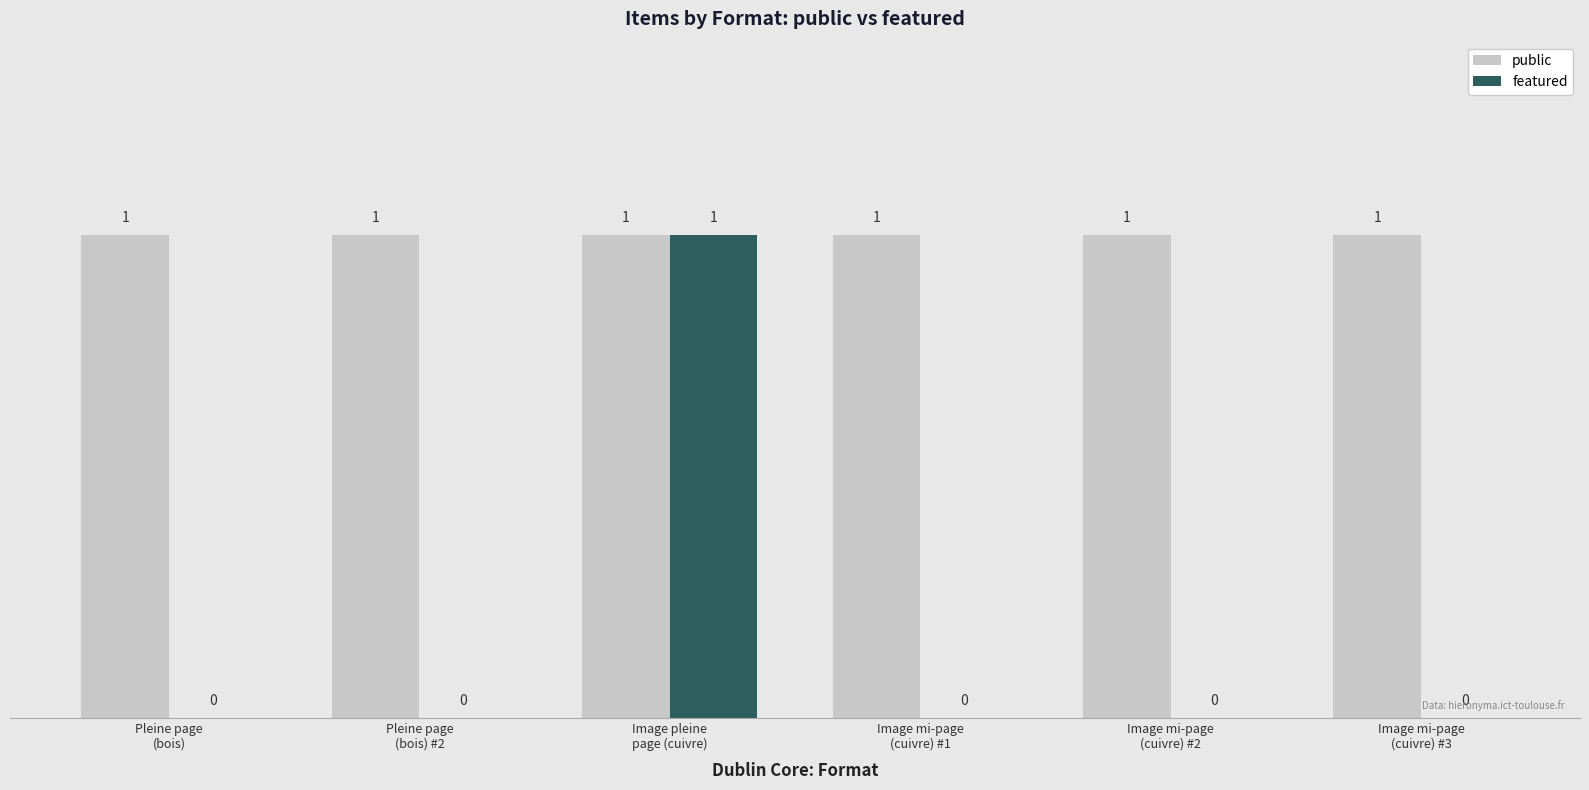

Reading left to right, what are all the values shown in this chart?

public: 1	1	1	1	1	1
featured: 0	0	1	0	0	0